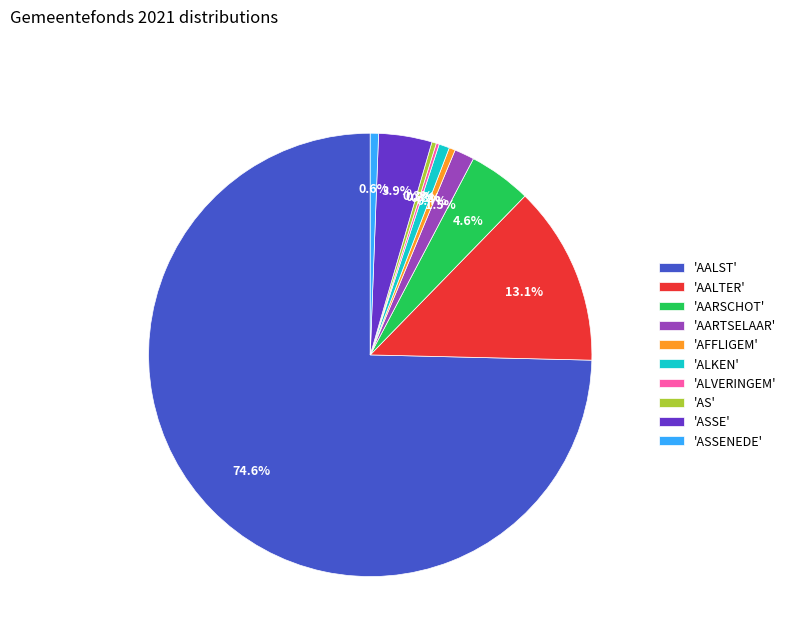

What portion of the pie excludes 'AS'?

99.7%